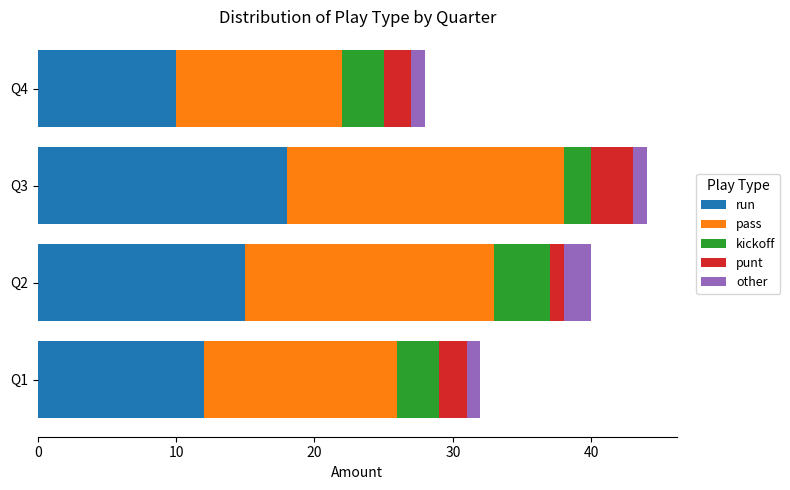

Which category has the highest value in the run series?

Q3